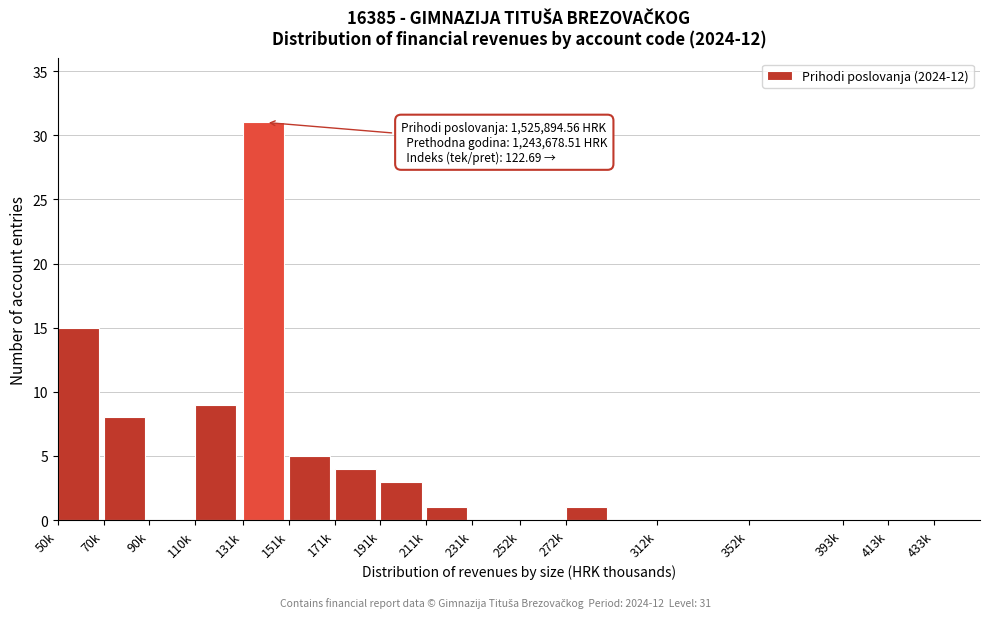

Reading left to right, transcribe all the data shown in this chart.

50k=15	70k=8	90k=0	110k=9	131k=31	151k=5	171k=4	191k=3	211k=1	231k=0	252k=0	272k=1	312k=0	352k=0	393k=0	413k=0	433k=0